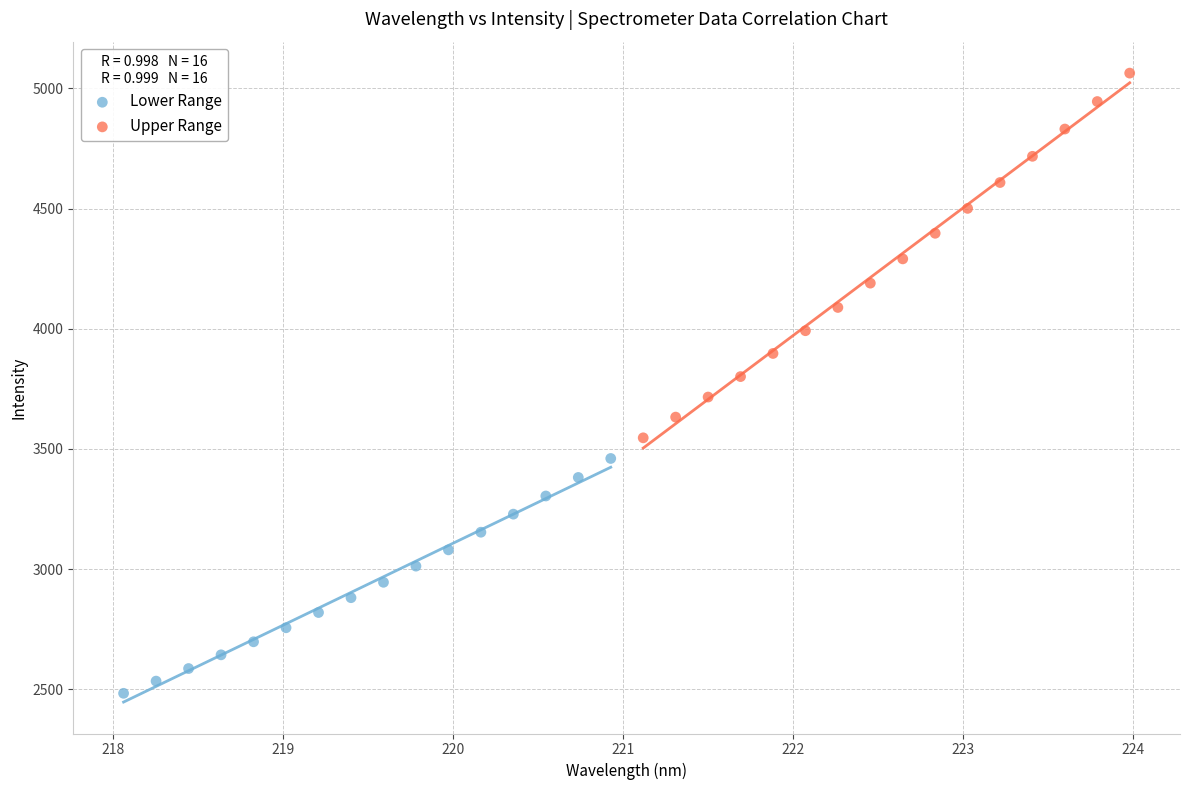

Which series reaches the minimum Y coordinate?

Lower Range